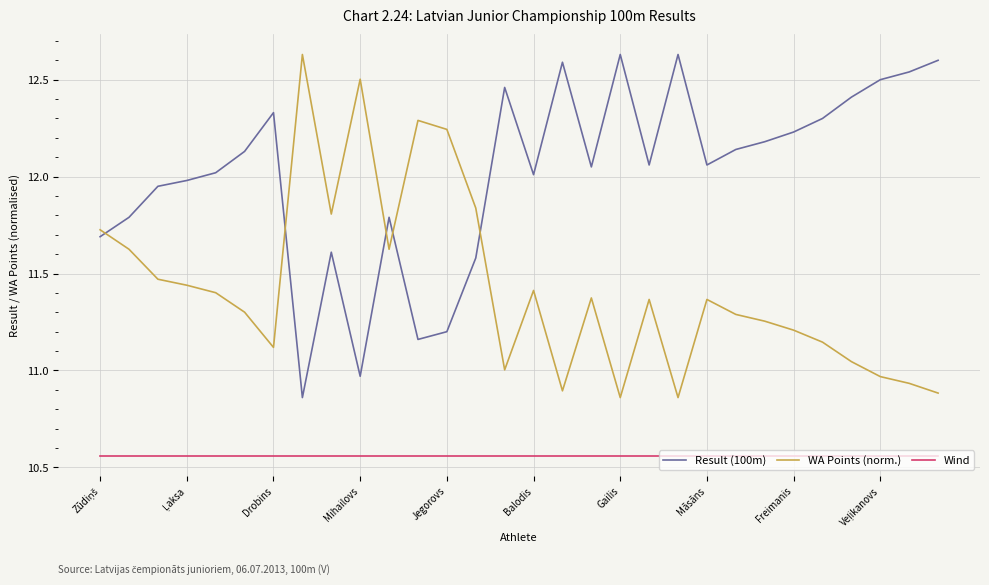

Rank the series by their average value, from lowest to highest.

Wind, WA Points (norm.), Result (100m)